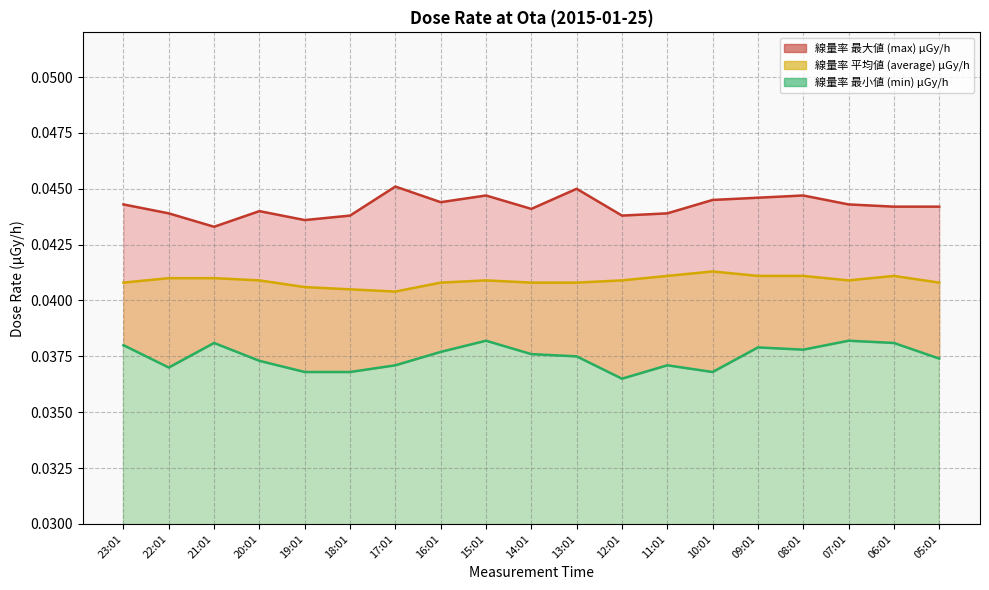

Which label corresponds to the smallest value in the chart?

12:01